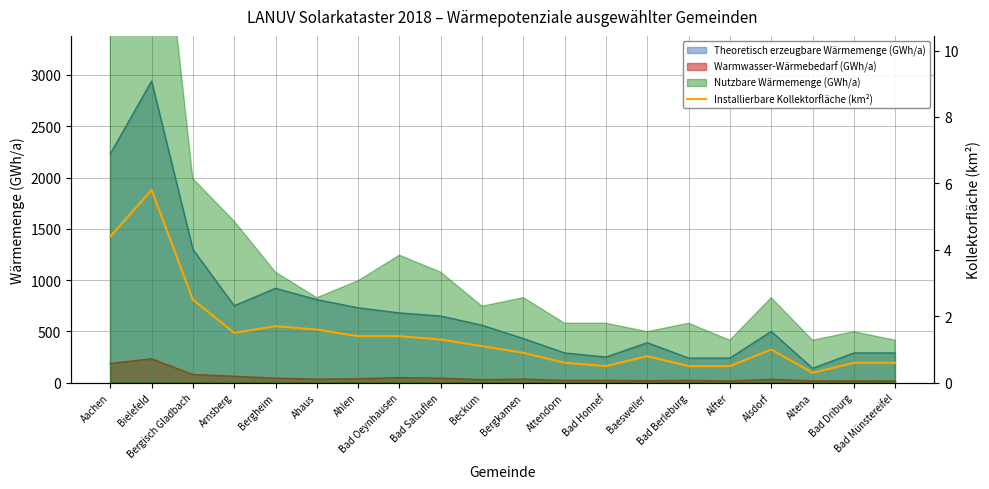

Is it true that the value at Aachen is 4.4?

True